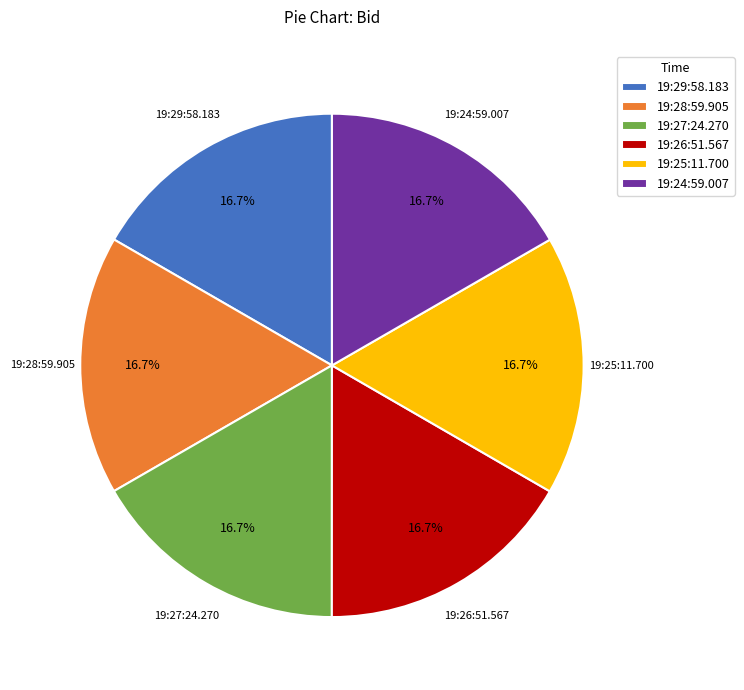

To the nearest percent, what is the average slice percentage?

17%